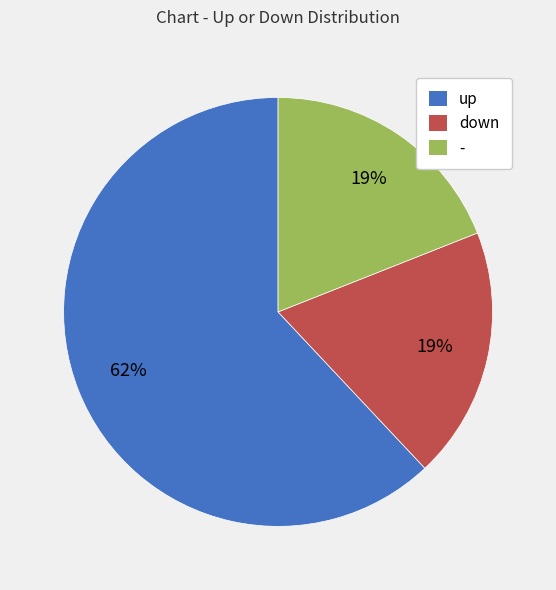

What is the majority slice?

up